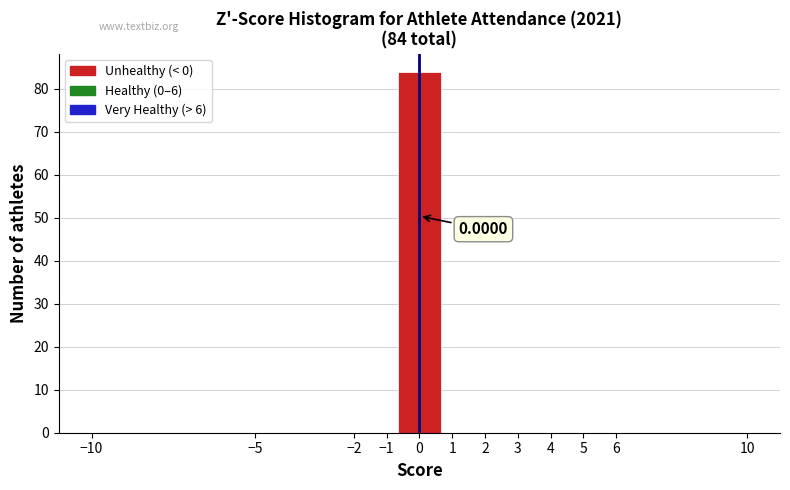

Over which range of the x-axis is the bar tallest?

-0.7 to 0.7